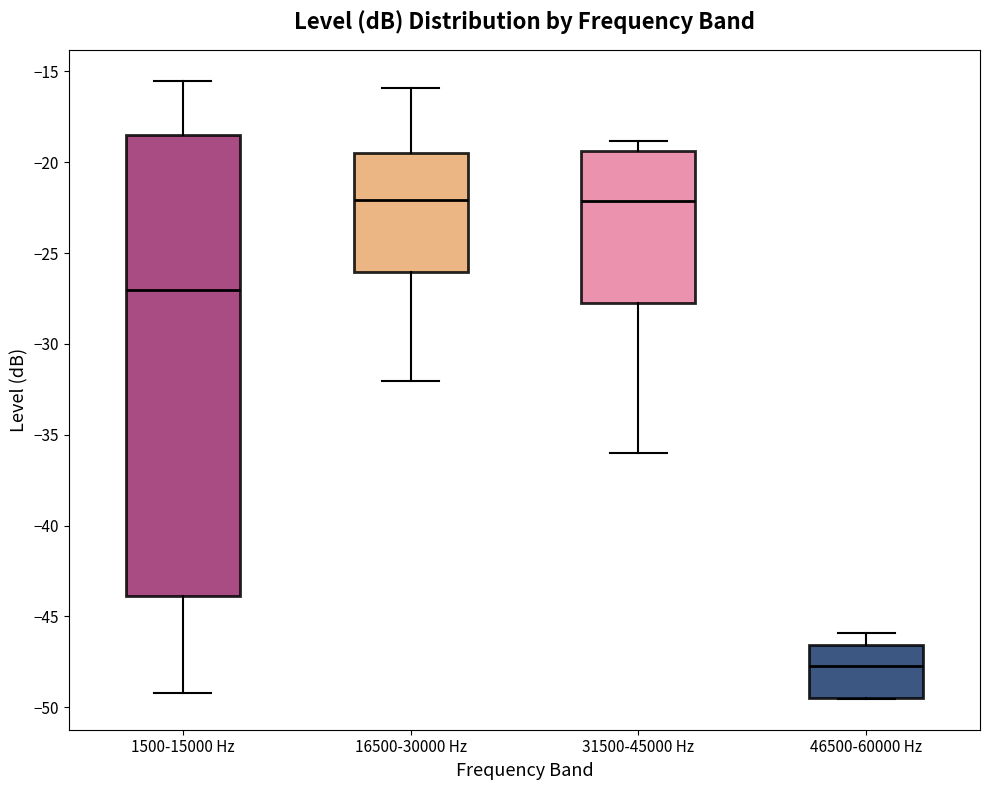

Reading left to right, read every box against the y-axis: the position of its median line, the range the box covers, and the ends of its whiskers. The values are not printed on the chart, so give them approximately, as read against the axis.

1500-15000 Hz: median -27.0, box -44.0 to -18.5, whiskers -49.0 to -15.5
16500-30000 Hz: median -22.0, box -26.0 to -19.5, whiskers -32.0 to -16.0
31500-45000 Hz: median -22.0, box -28.0 to -19.5, whiskers -36.0 to -19.0
46500-60000 Hz: median -47.5, box -49.5 to -46.5, whiskers -49.5 to -46.0